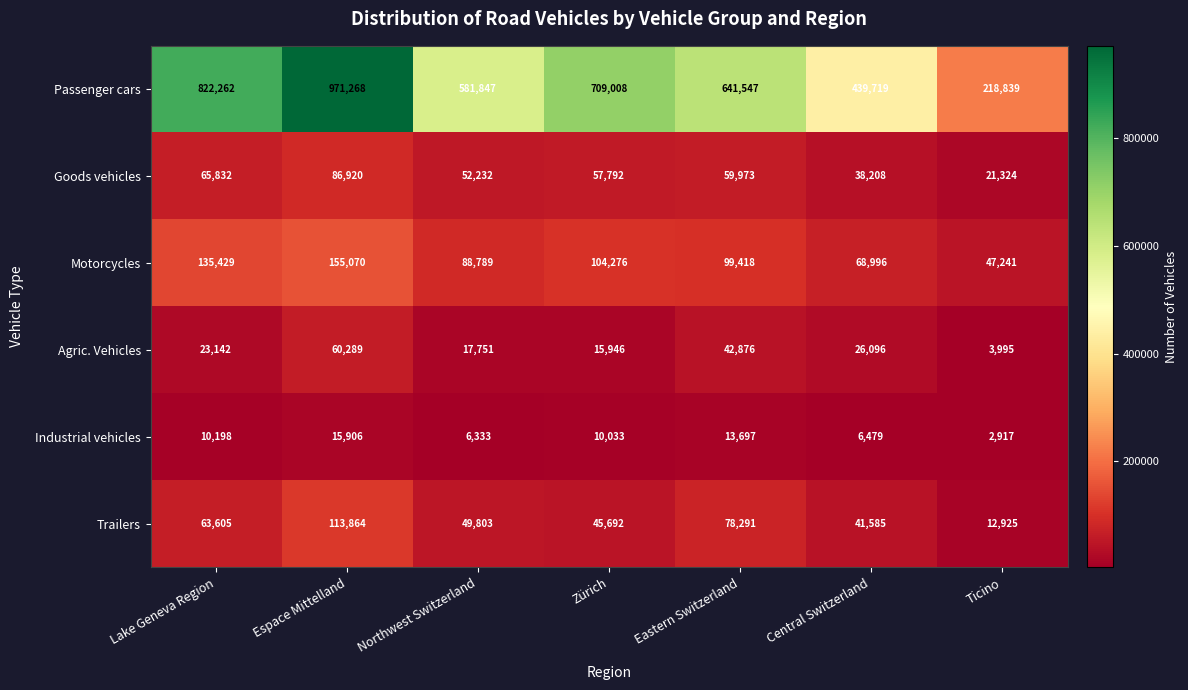

At how many categories does at least one series exceed 858881?

1